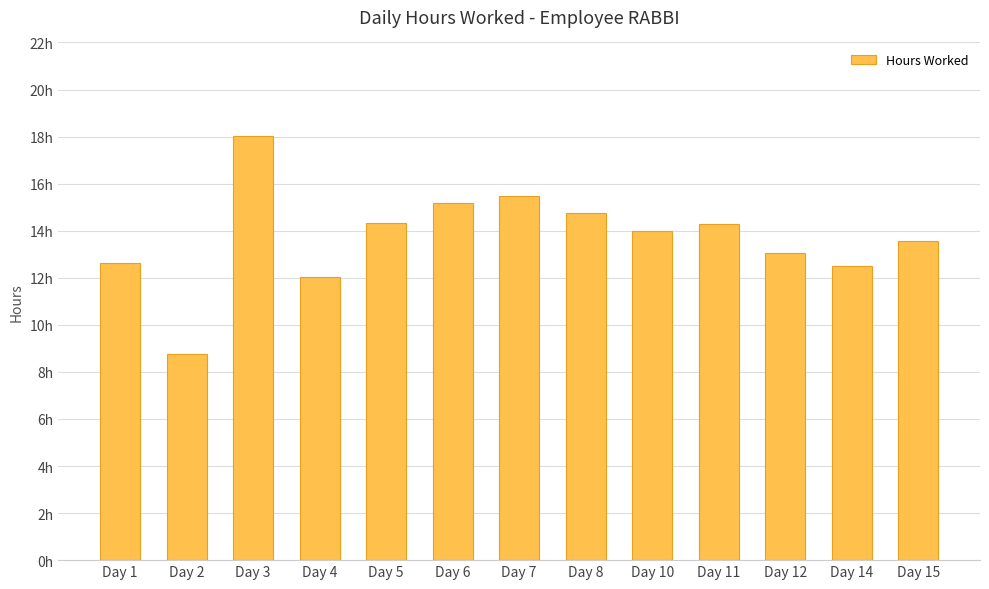

Reading left to right, what are all the values shown in this chart?

Day 1=12.6	Day 2=8.8	Day 3=18.0	Day 4=12.1	Day 5=14.3	Day 6=15.2	Day 7=15.5	Day 8=14.8	Day 10=14.0	Day 11=14.3	Day 12=13.1	Day 14=12.5	Day 15=13.6